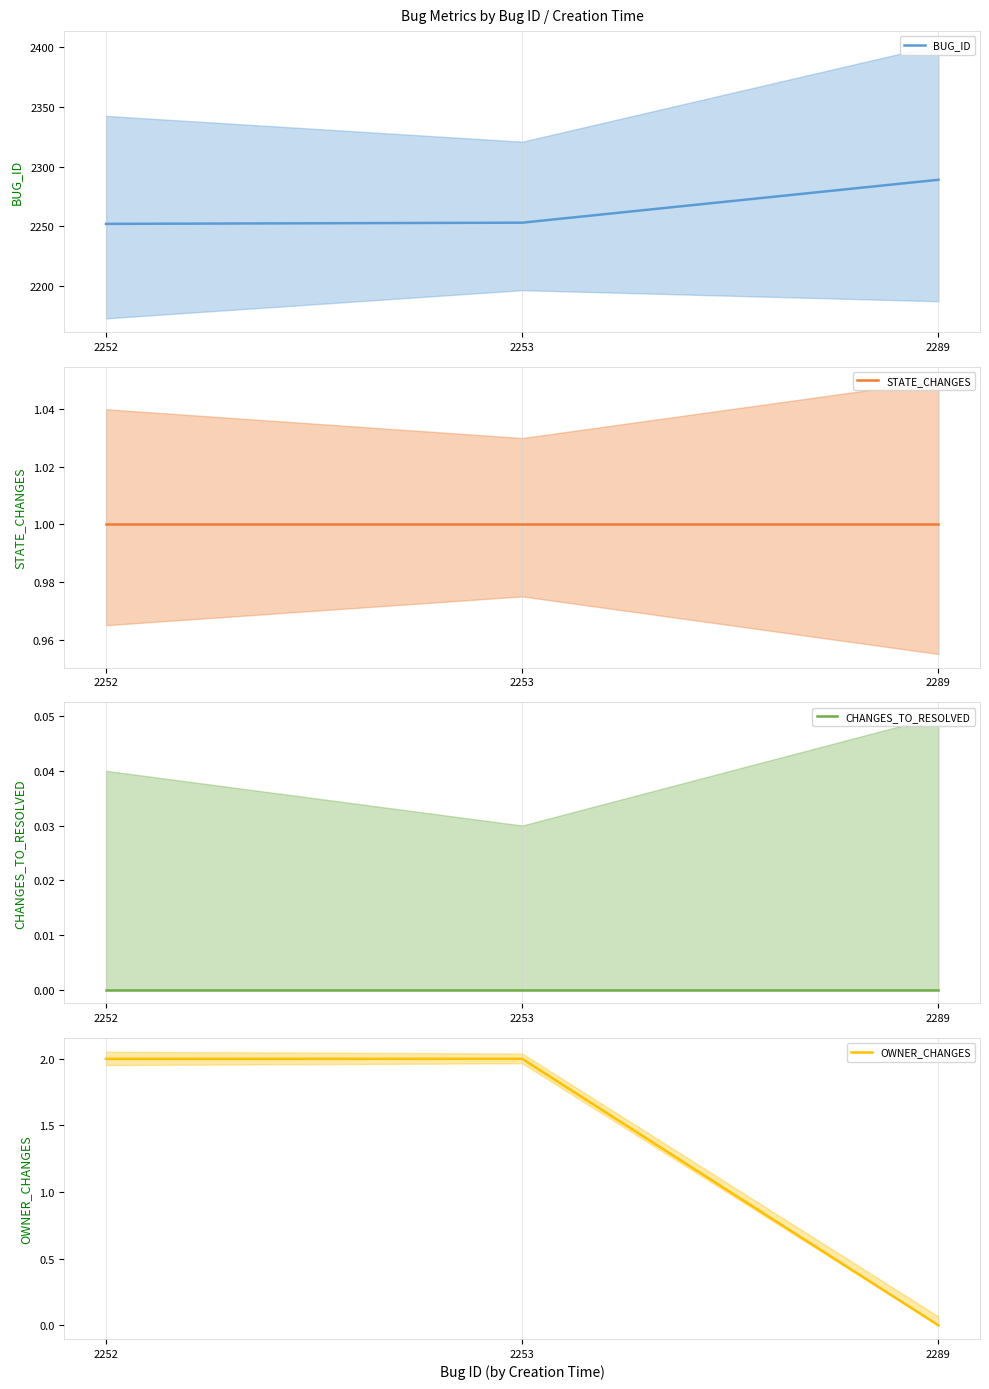

What is the maximum value shown in the chart?

2289